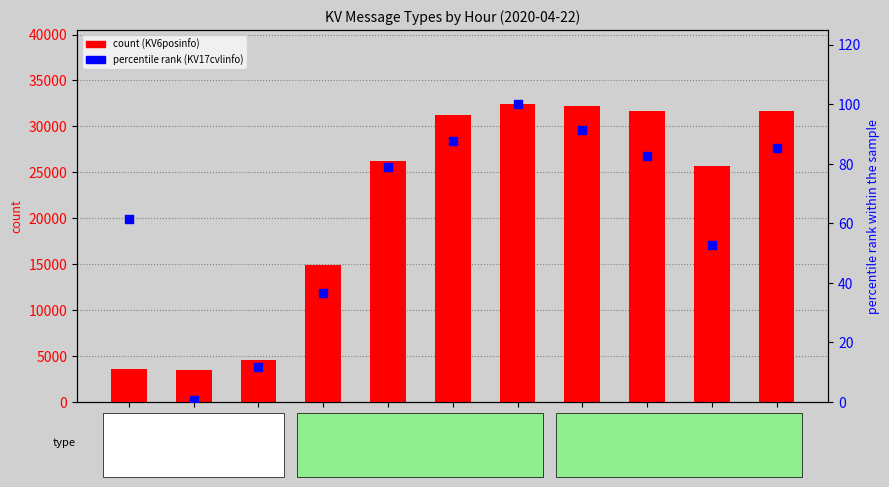

Which series contains the lowest Y value?

KV17cvlinfo